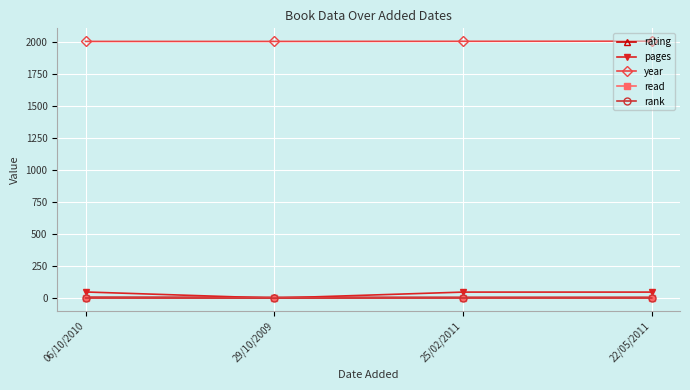

What is the average value of the pages series?

36